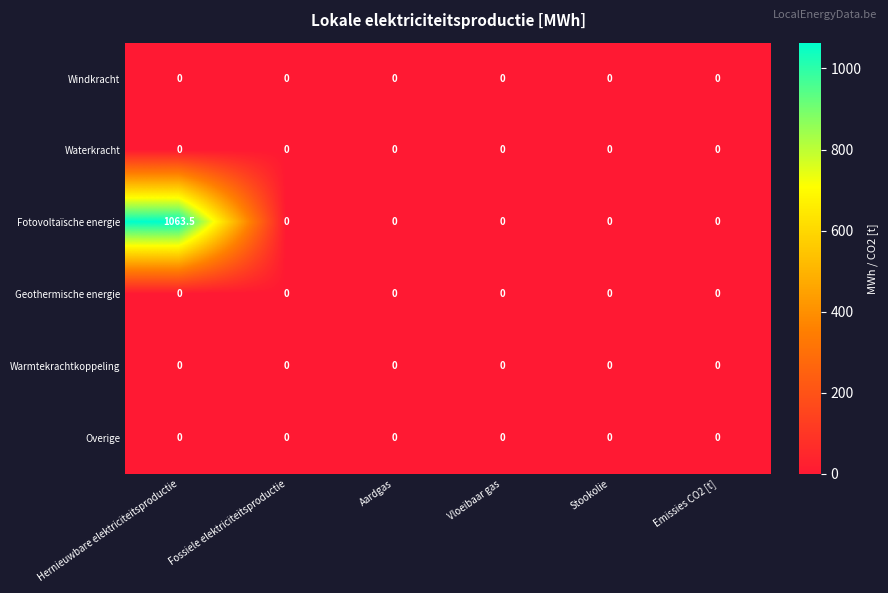

The Fotovoltaïsche energie series shows -424.9 at Vloeibaar gas. True or false?

False